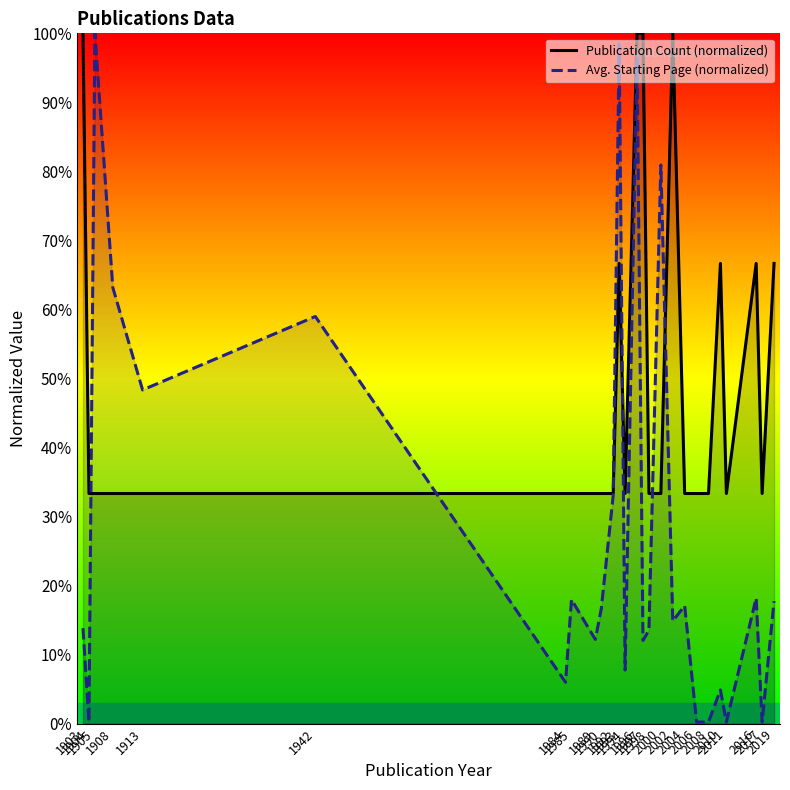

Which series has the widest spread of values?

Avg. Starting Page (normalized)